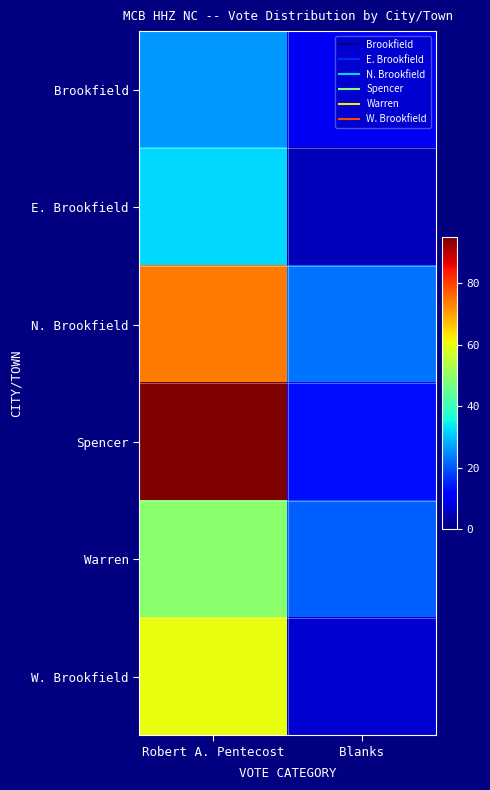

At how many categories does at least one series exceed 51?

1